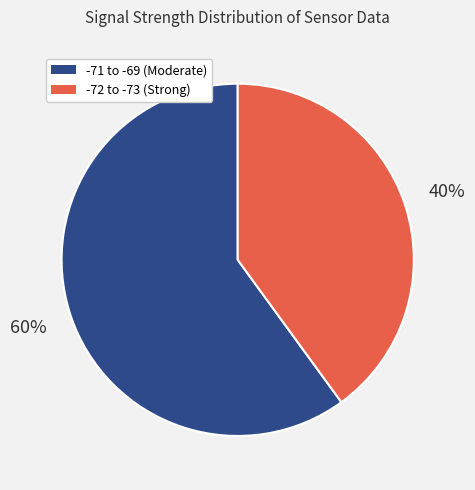

Does any single category account for the majority?

Yes